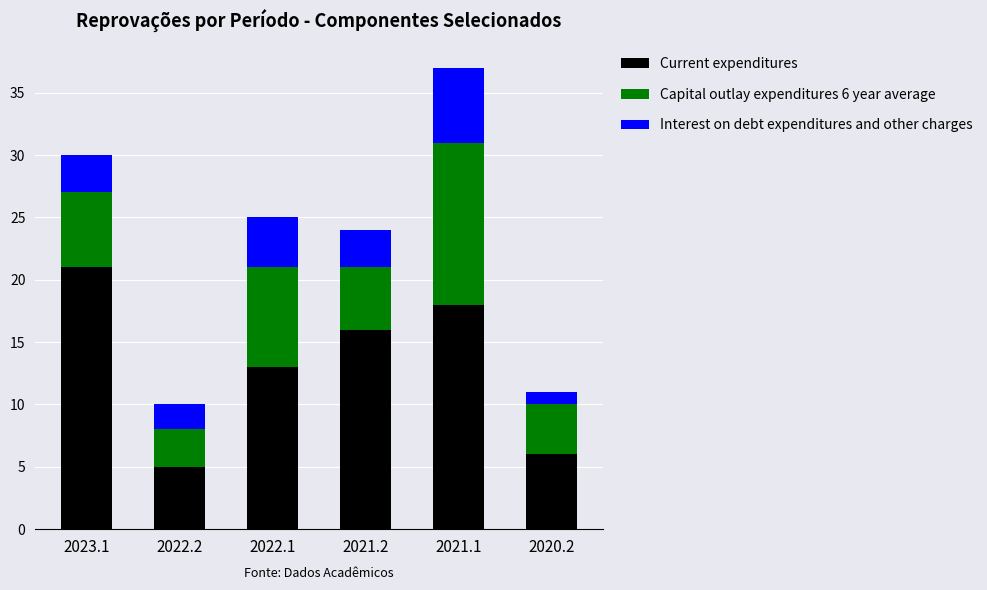

Read the Current expenditures value at 2020.2, to the nearest 10.

10